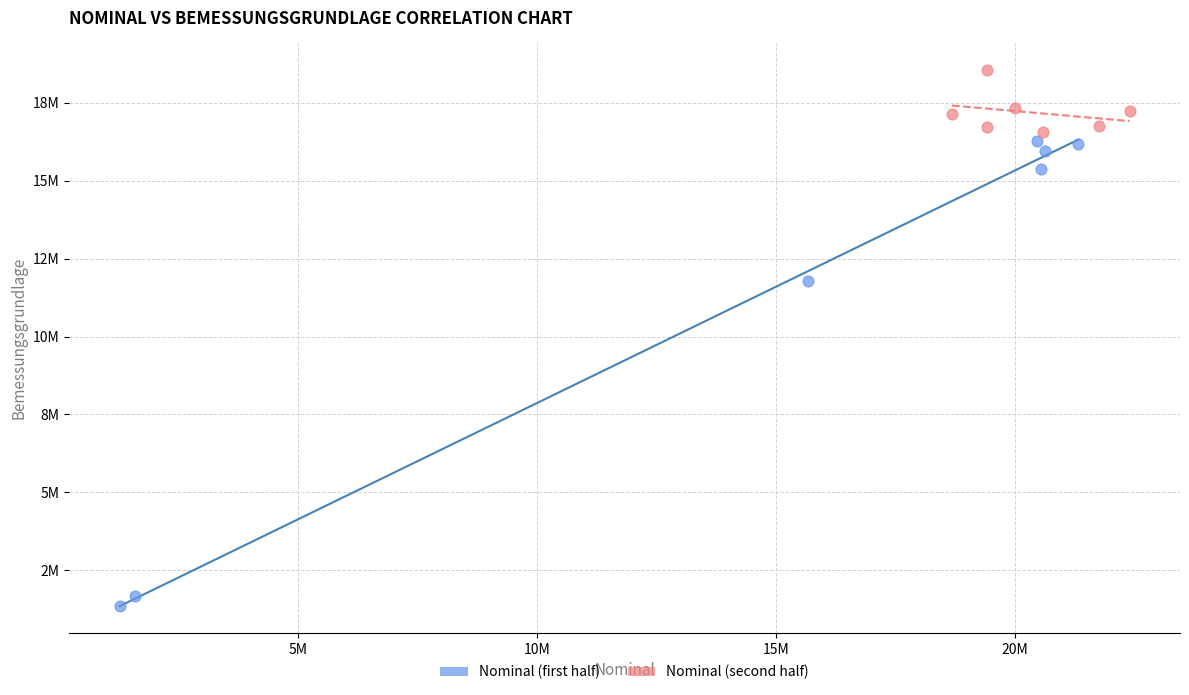

What are all the series names shown in the legend?

Nominal (first half), Nominal (second half)